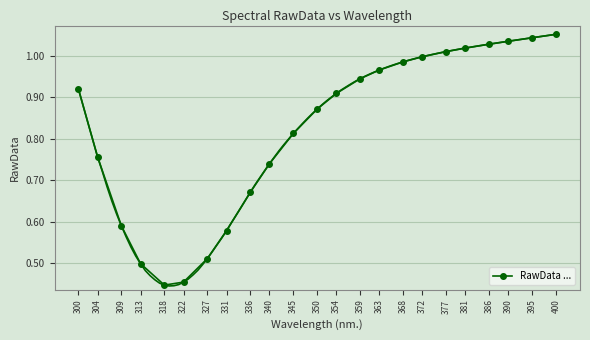

Rank the categories by value from lowest to highest.

318, 322, 313, 327, 331, 309, 336, 340, 304, 345, 350, 354, 300, 359, 363, 368, 372, 377, 381, 386, 390, 395, 400